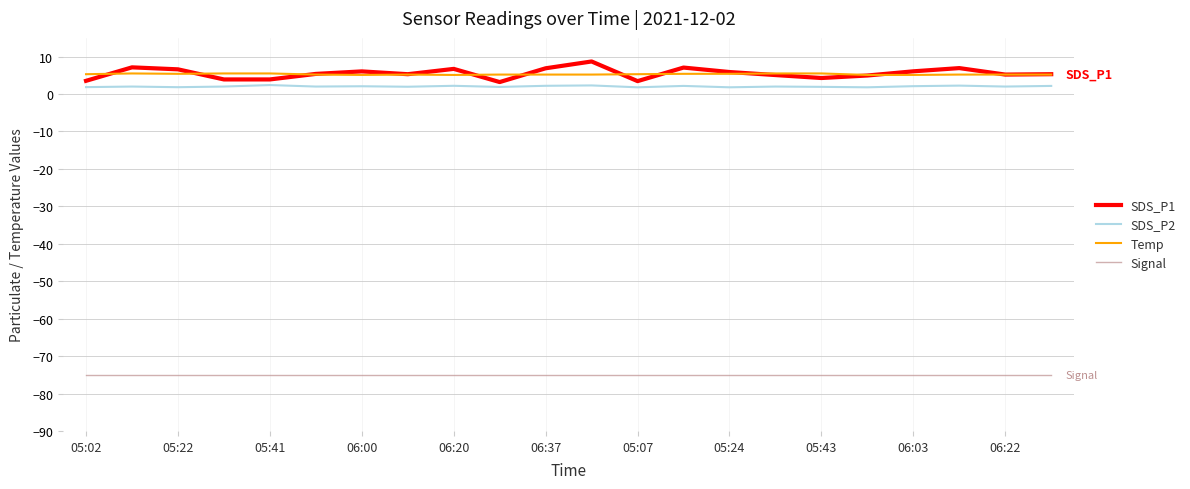

Which series has the widest spread of values?

SDS_P1